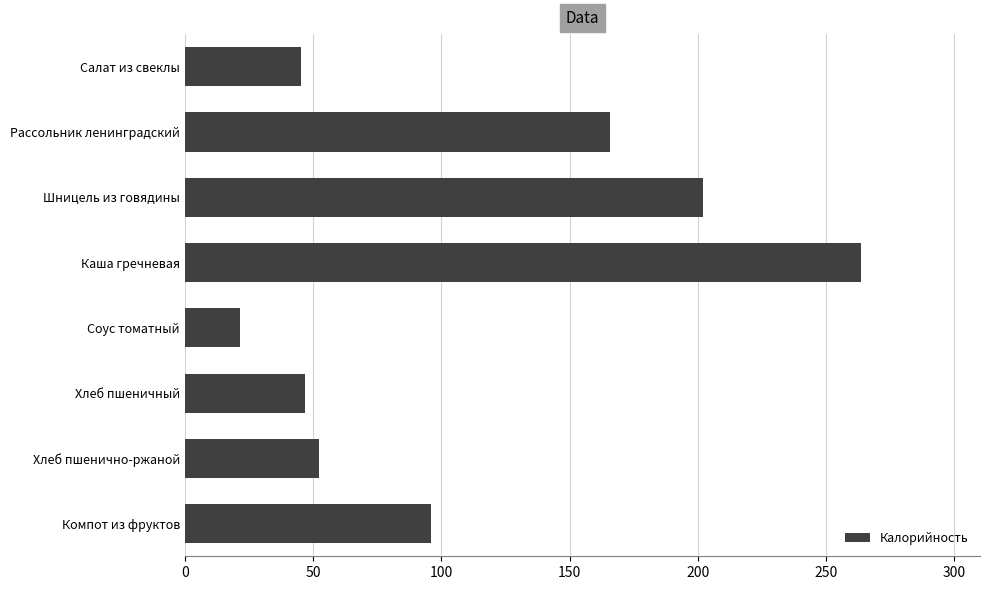

Which category has the lowest value across all series?

Соус томатный